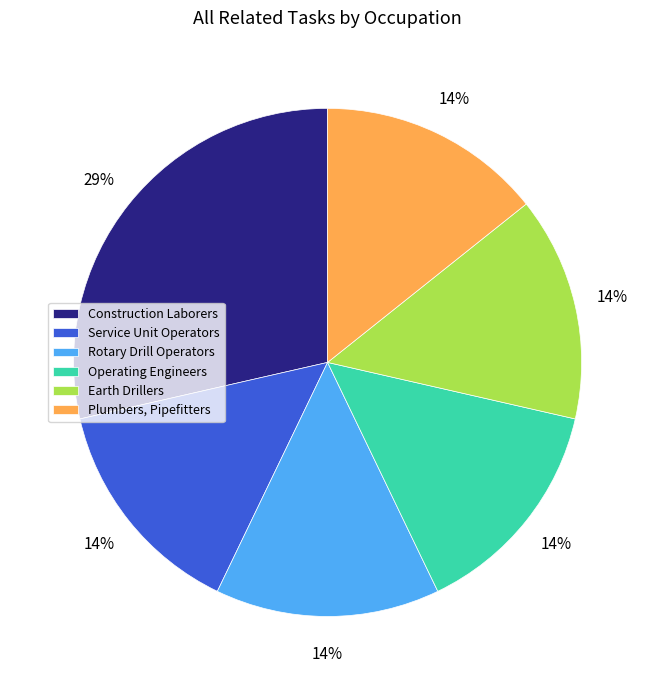

How many slices are in this pie chart?

6